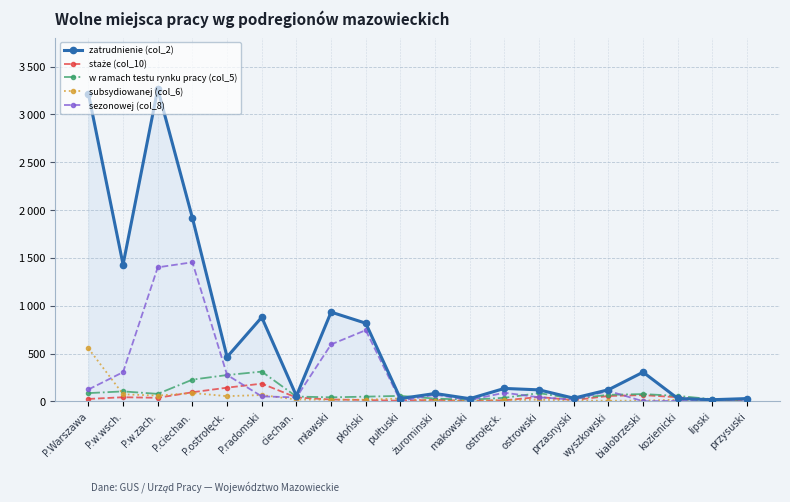

Does the chart have visible grid lines?

Yes